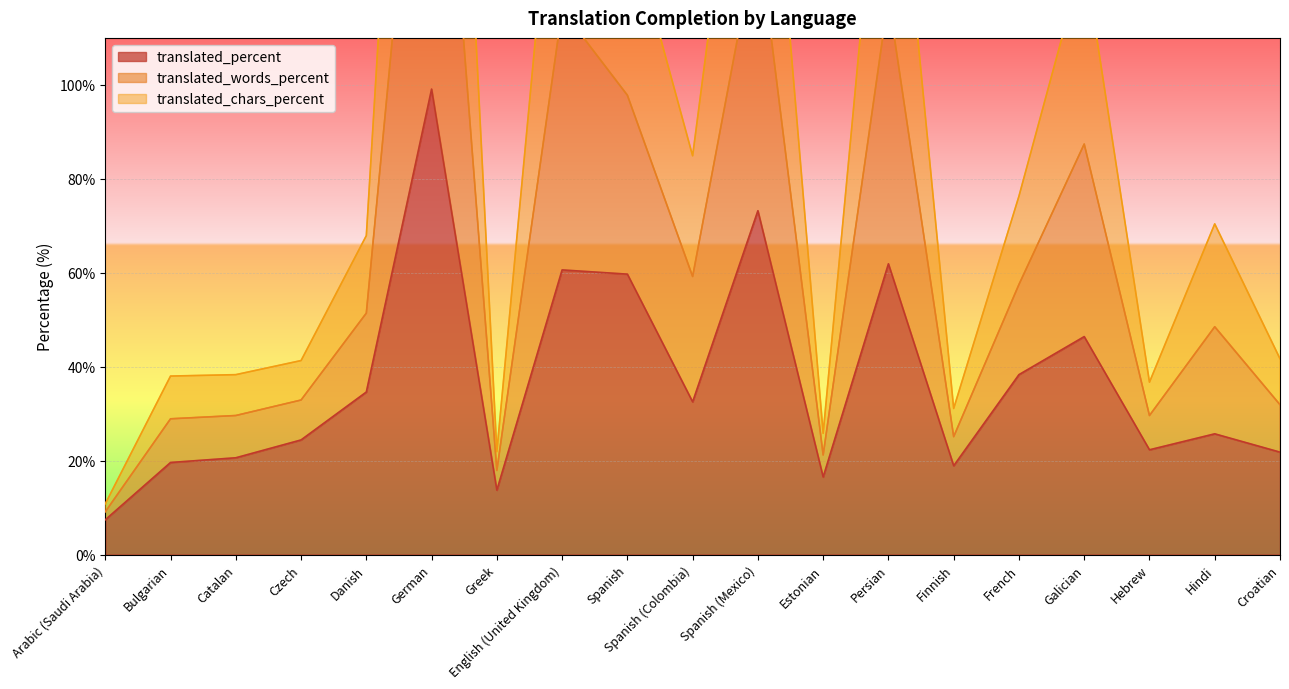

True or false: translated_percent has a value of 67.8 at German.

False